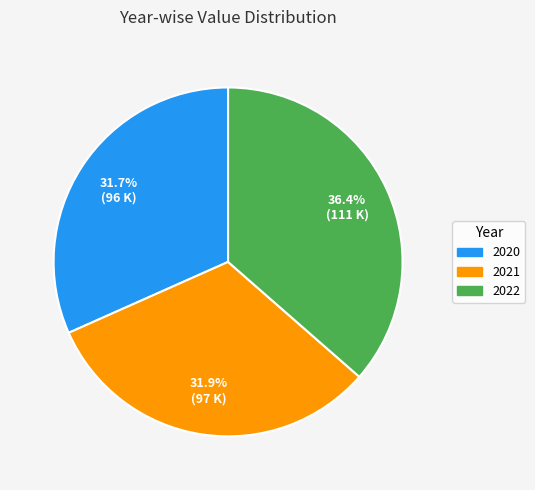

What percentage is the 2021 slice, to the nearest percent?

32%